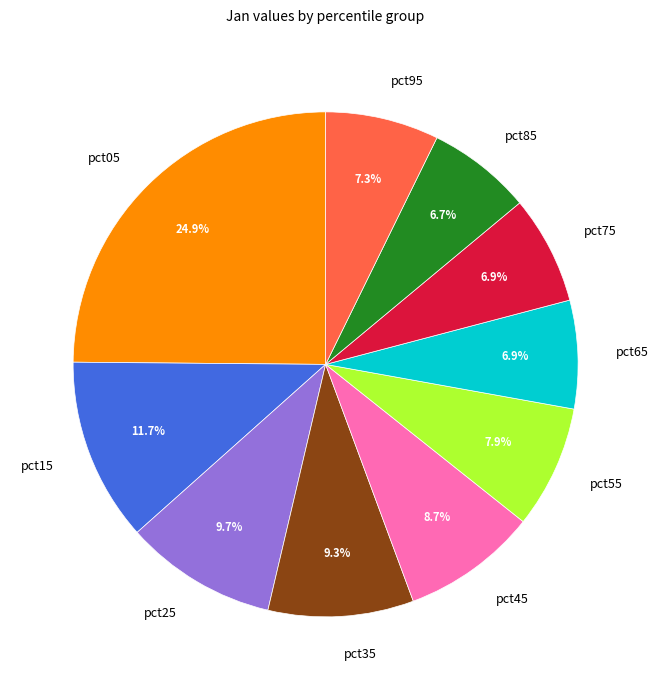

What percentage do pct05 and pct65 together represent?

31.8%